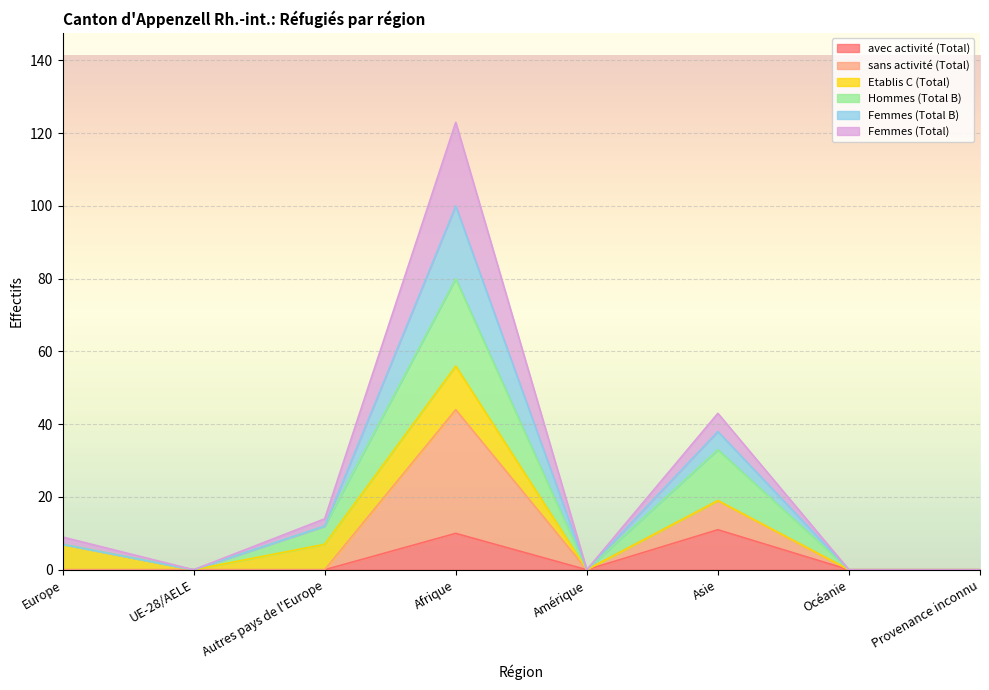

How many lines are shown in the chart?

6